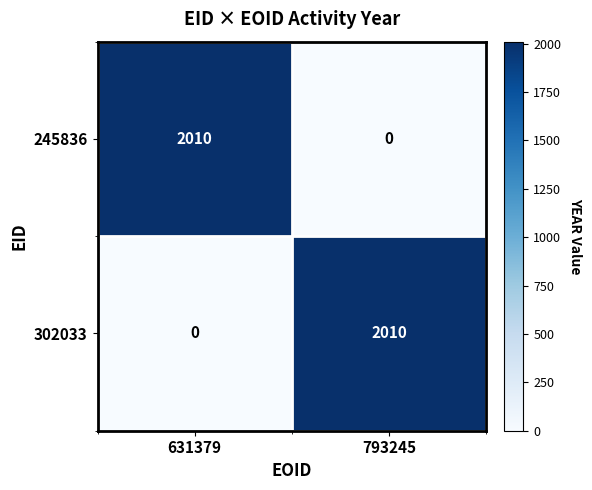

What is the maximum value shown in the chart?

2010